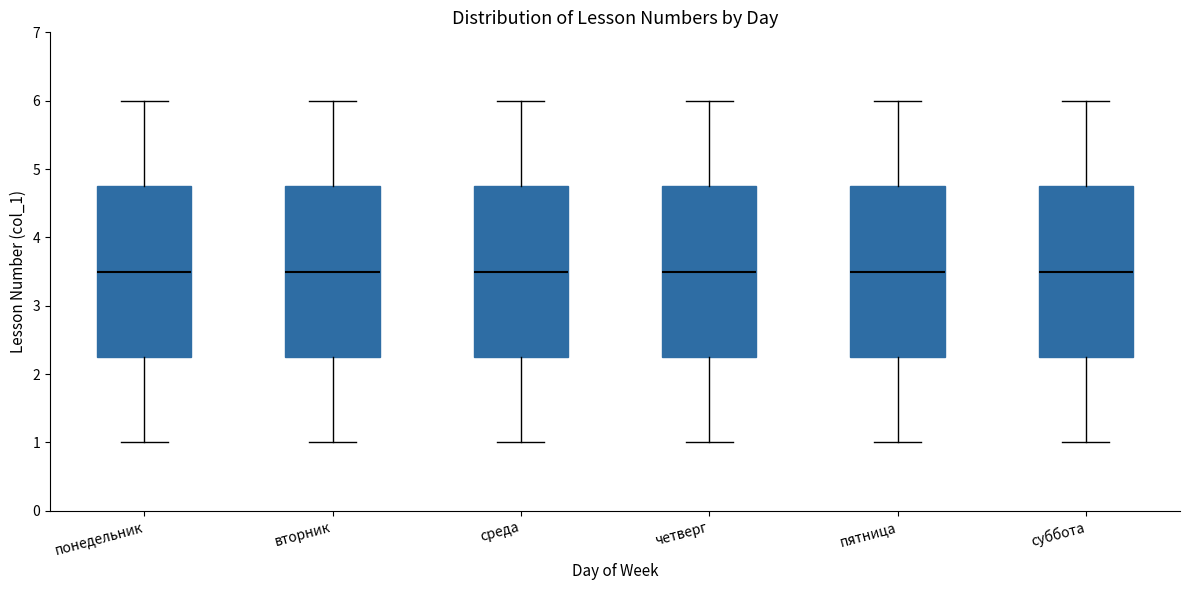

Reading left to right, read every box against the y-axis: the position of its median line, the range the box covers, and the ends of its whiskers. The values are not printed on the chart, so give them approximately, as read against the axis.

понедельник: median 3.5, box 2.3 to 4.8, whiskers 1.0 to 6.0
вторник: median 3.5, box 2.3 to 4.8, whiskers 1.0 to 6.0
среда: median 3.5, box 2.3 to 4.8, whiskers 1.0 to 6.0
четверг: median 3.5, box 2.3 to 4.8, whiskers 1.0 to 6.0
пятница: median 3.5, box 2.3 to 4.8, whiskers 1.0 to 6.0
суббота: median 3.5, box 2.3 to 4.8, whiskers 1.0 to 6.0